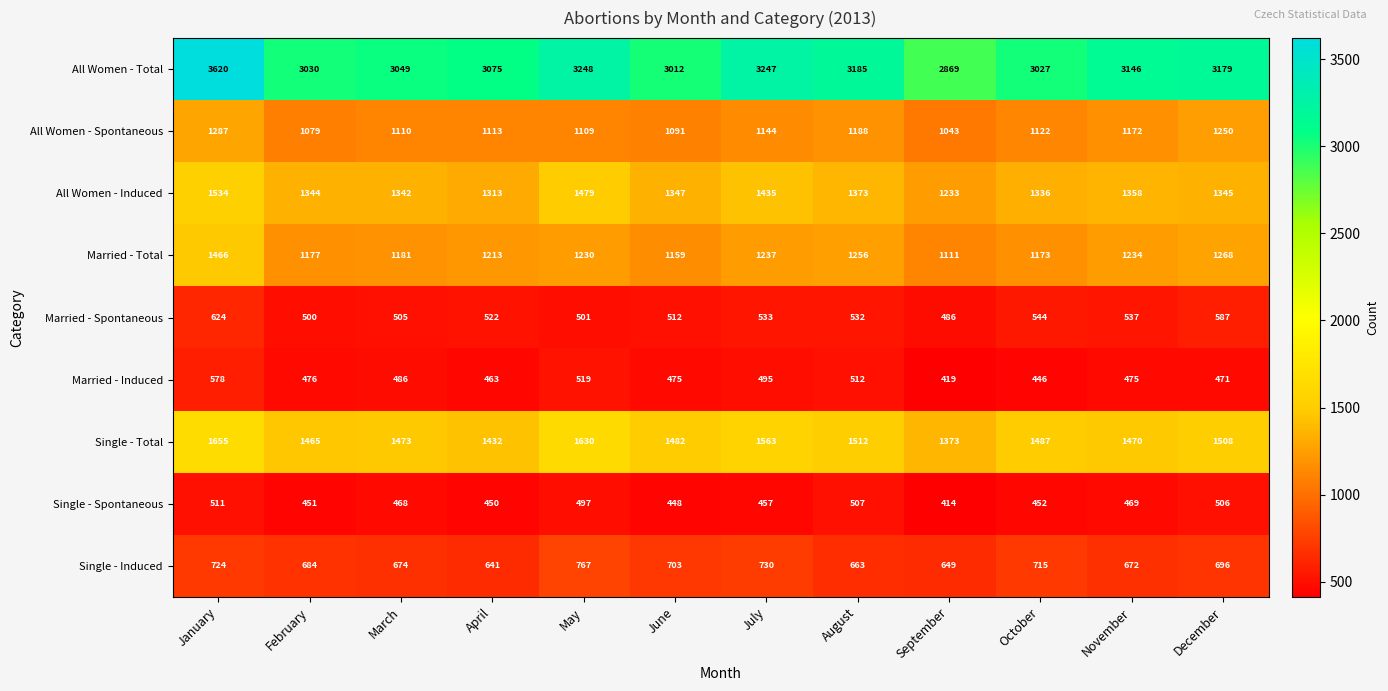

Which label corresponds to the smallest value in the chart?

September